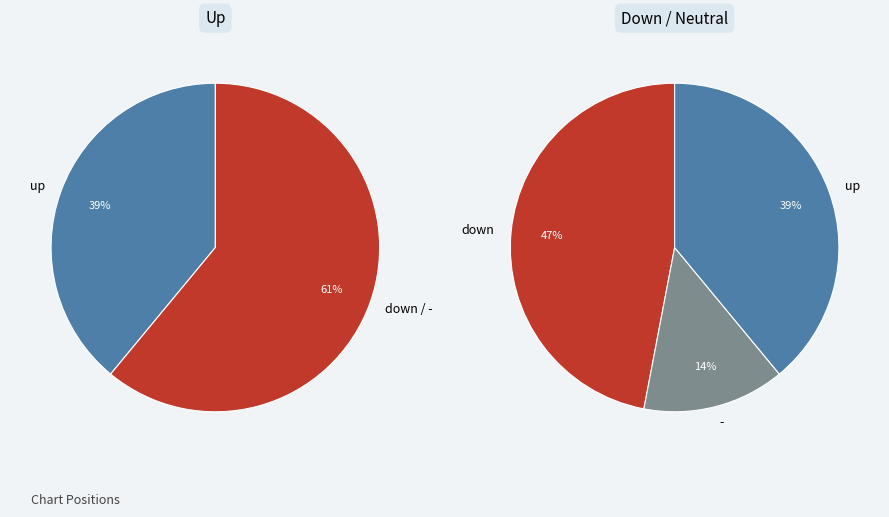

To the nearest percent, what portion does - represent?

14%